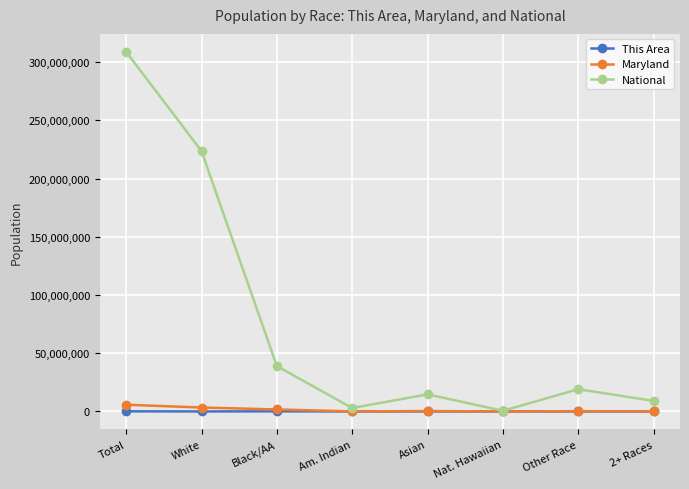

What is the lowest value of the Maryland series?

3157